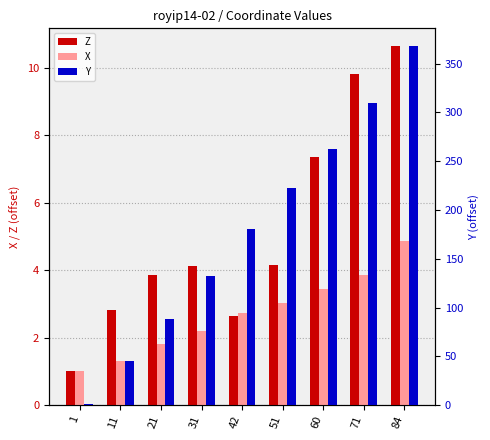

Rank the categories by Z value from lowest to highest.

1, 42, 11, 21, 31, 51, 60, 71, 84